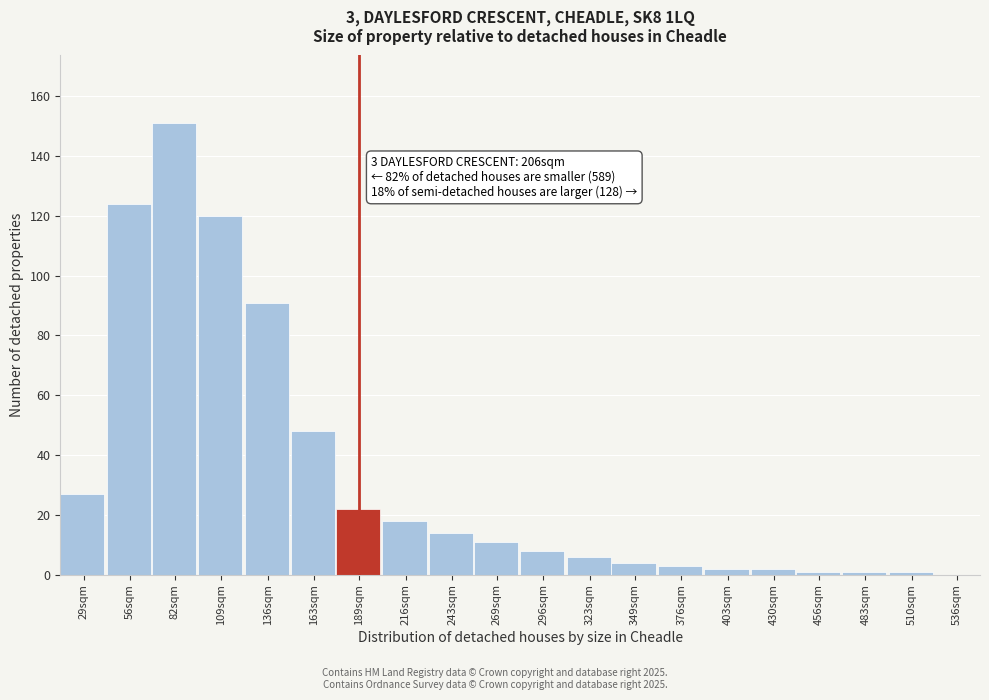

Reading left to right, what are all the values shown in this chart?

29sqm=27	56sqm=124	82sqm=151	109sqm=120	136sqm=91	163sqm=48	189sqm=22	216sqm=18	243sqm=14	269sqm=11	296sqm=8	323sqm=6	349sqm=4	376sqm=3	403sqm=2	430sqm=2	456sqm=1	483sqm=1	510sqm=1	536sqm=0